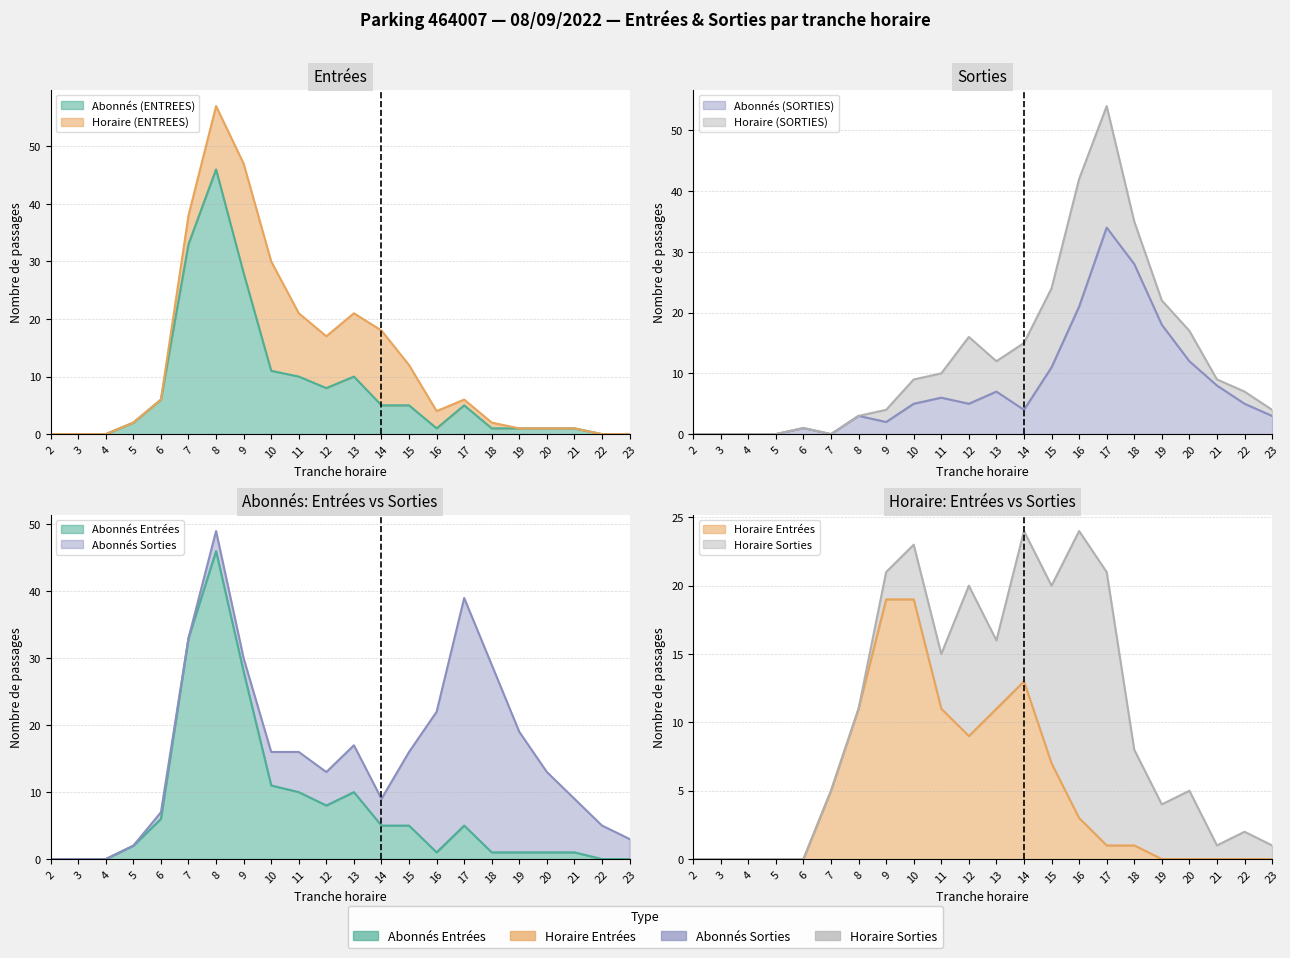

At 11, list the series in order from smallest to largest.

SORTIES_NB_ABONNE, ENTREES_NB_ABONNE, ENTREES_NB_HORAIRE